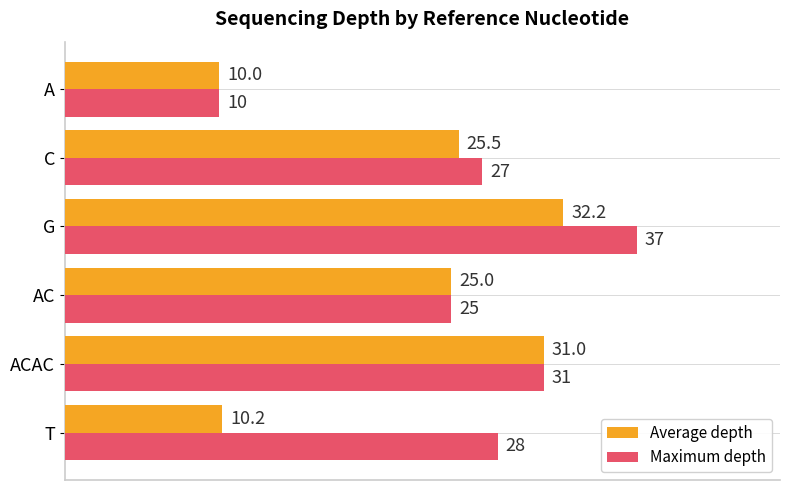

List the series in order of their peak value, lowest first.

Average depth, Maximum depth